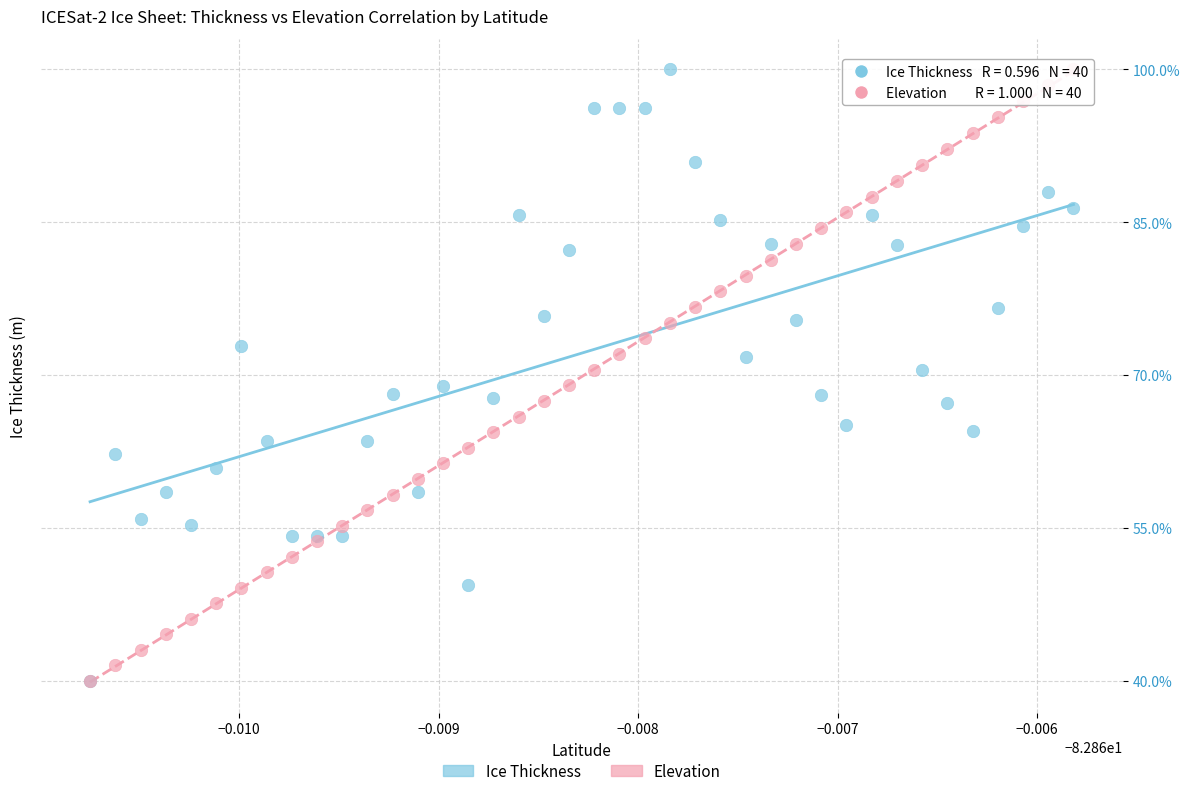

What are all the series names shown in the legend?

Ice Thickness, Elevation